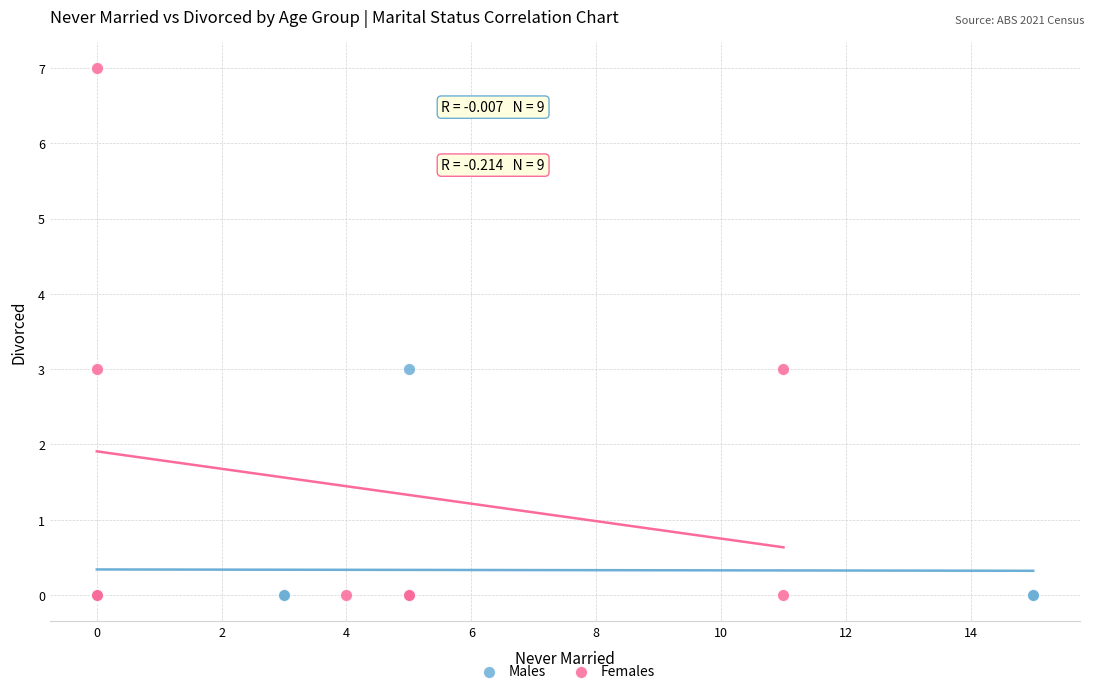

Which series reaches the maximum Y coordinate?

Females